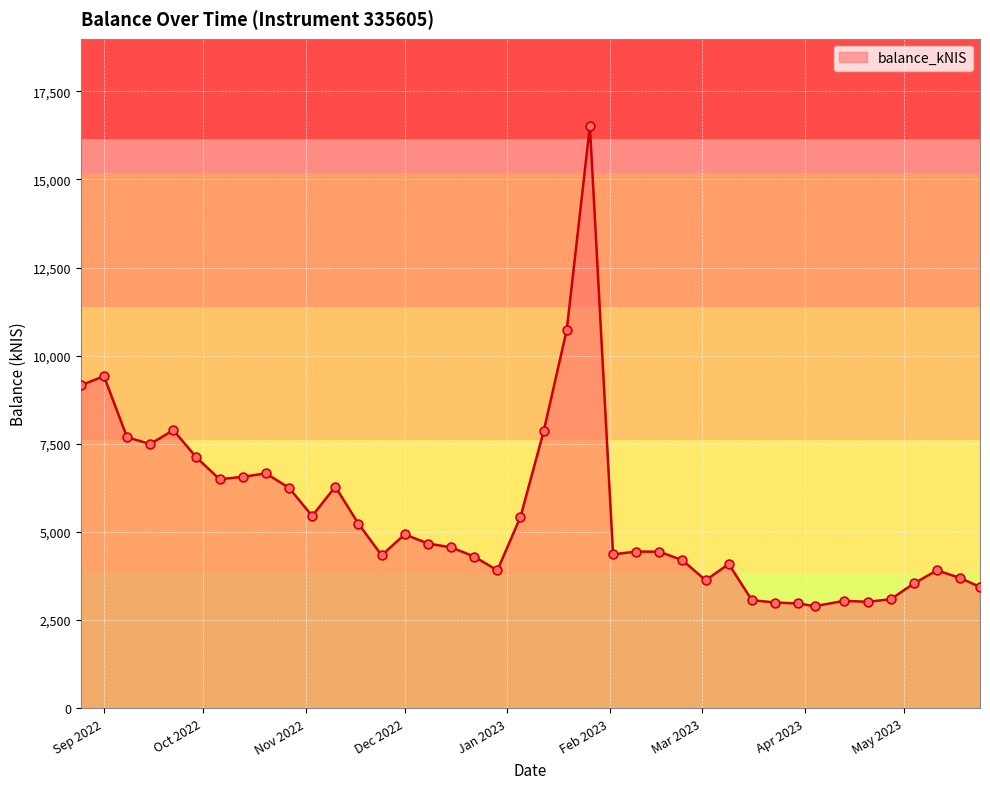

What is the smallest value displayed?

2896.8